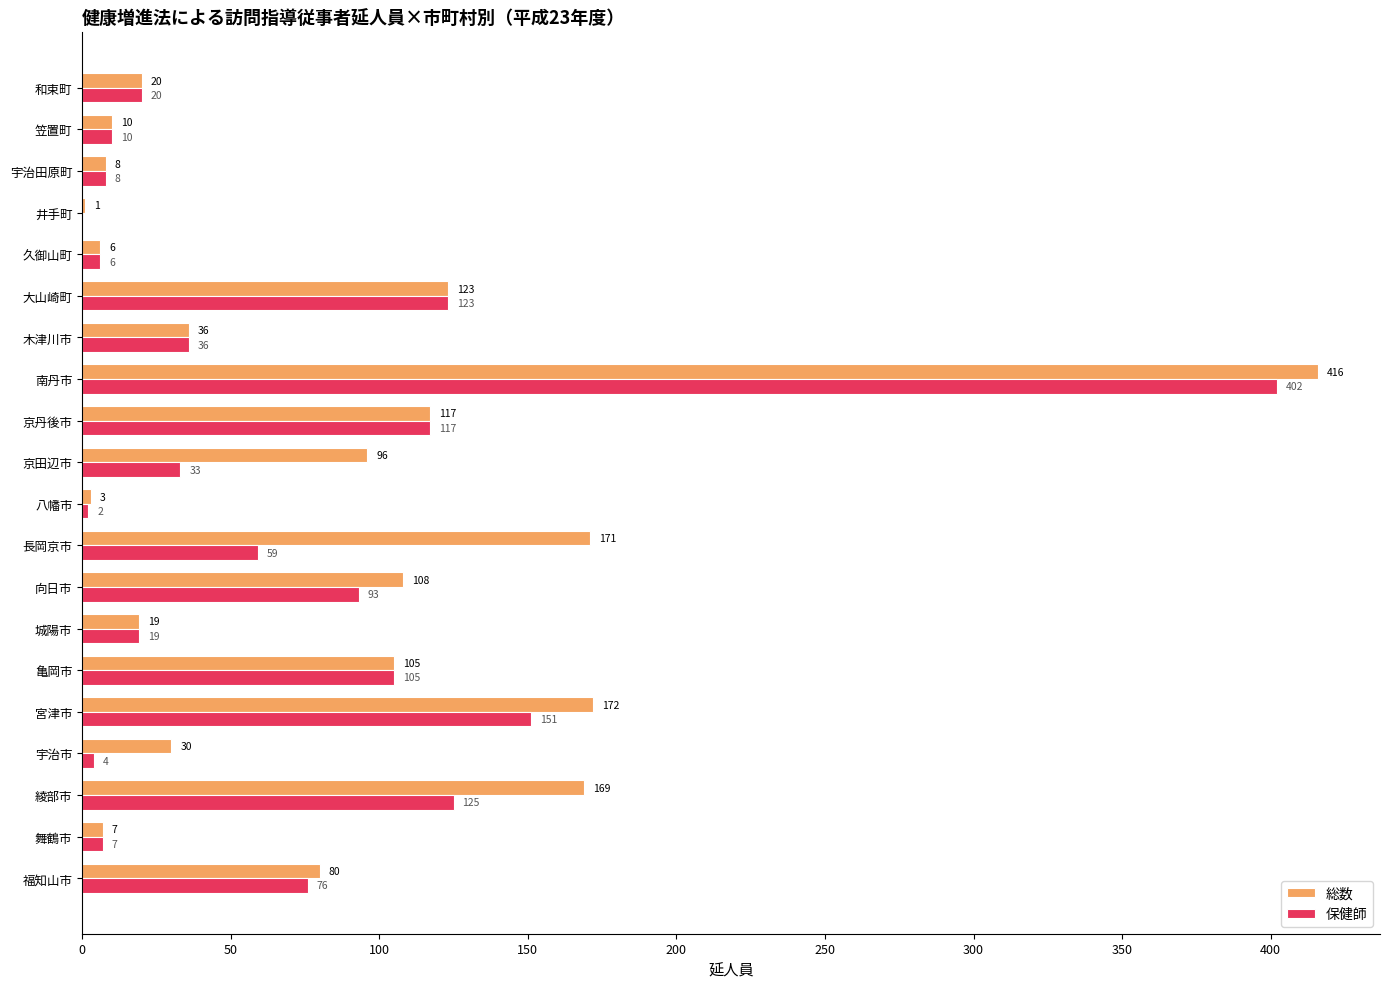

Between 京丹後市 and 井手町, which series saw the biggest shift?

保健師